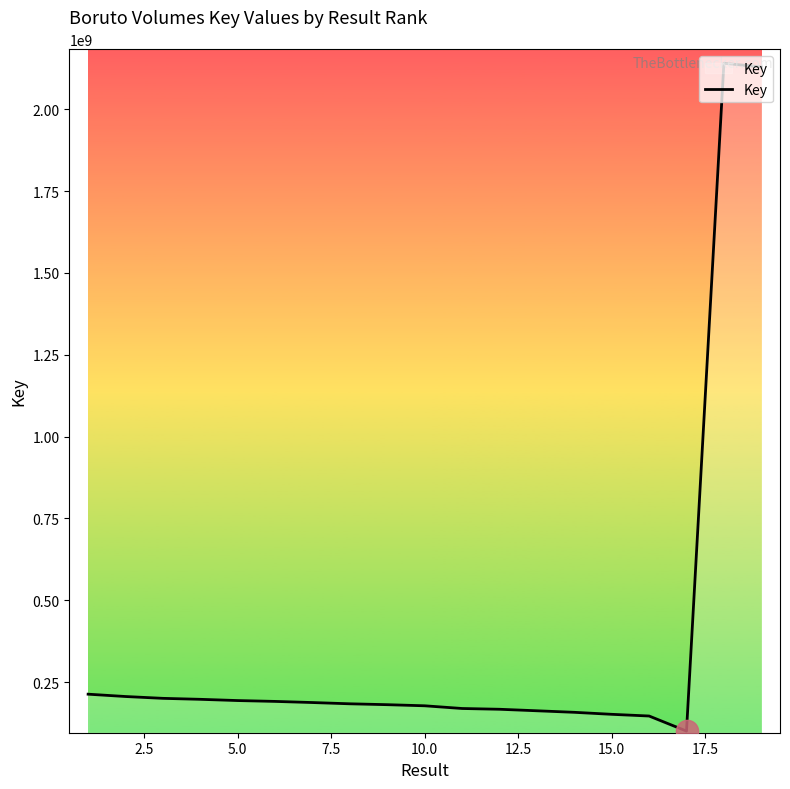

What is the smallest value displayed?

100709874